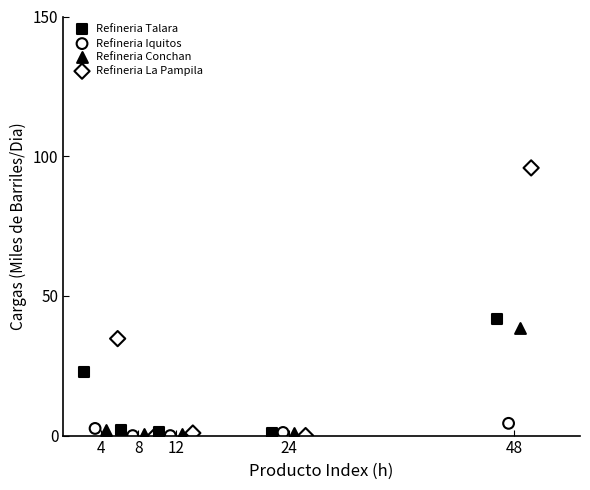

Which series has the largest Y range (max minus min)?

Refineria La Pampila